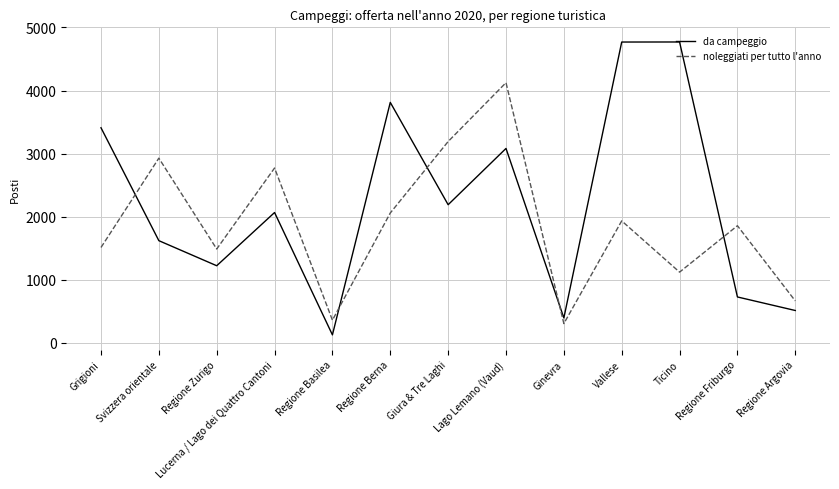

True or false: da campeggio and noleggiati per tutto l'anno intersect in this chart.

True